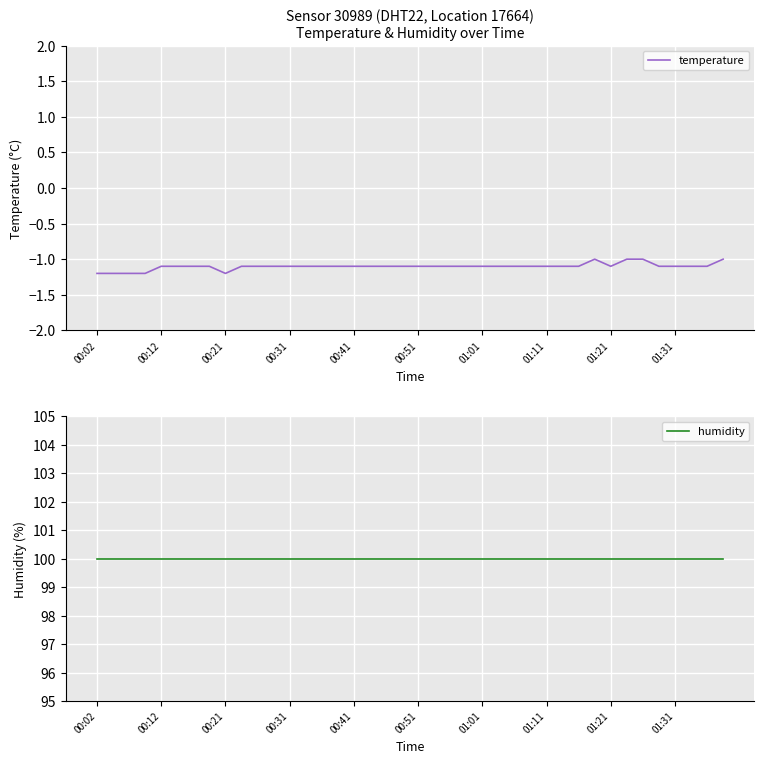

Which category has the highest value across all series?

00:02